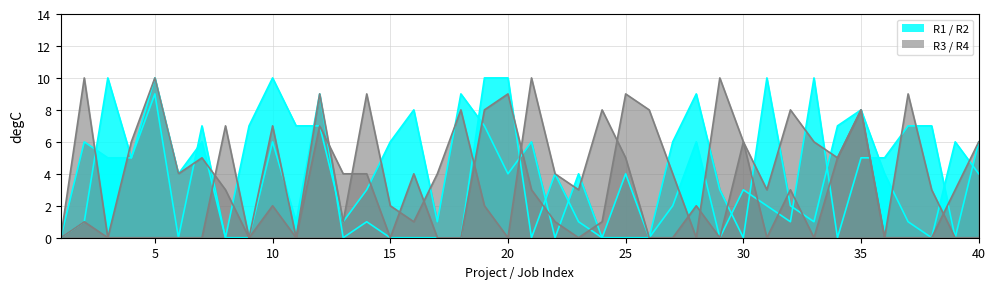

The value of R4 at 34 is 8. True or false?

False